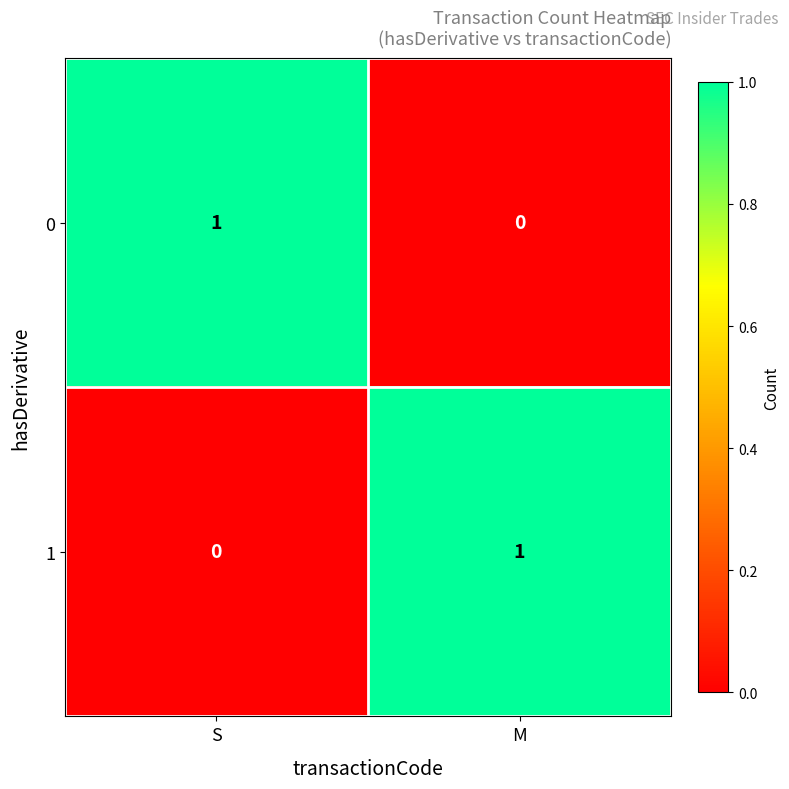

Is the value of 0 at S greater than the value of 1 at S?

Yes